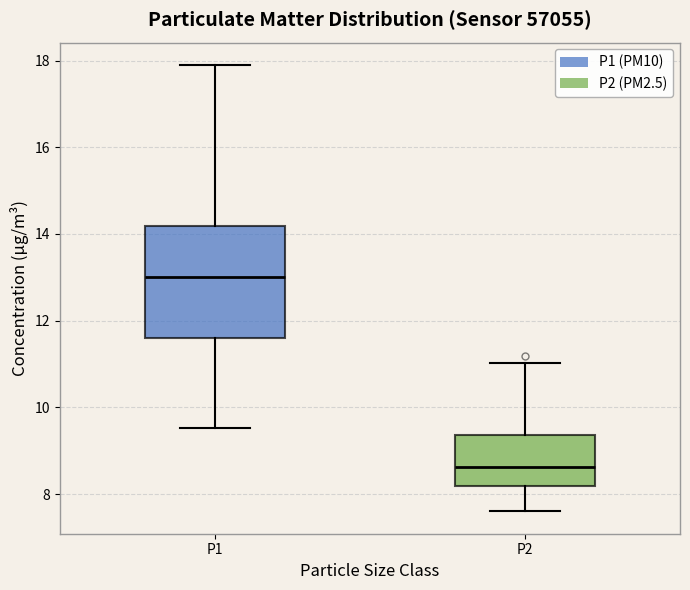

Reading left to right, read every box against the y-axis: the position of its median line, the range the box covers, and the ends of its whiskers. The values are not printed on the chart, so give them approximately, as read against the axis.

P1: median 13.0, box 11.6 to 14.2, whiskers 9.6 to 18.0
P2: median 8.6, box 8.2 to 9.4, whiskers 7.6 to 11.0